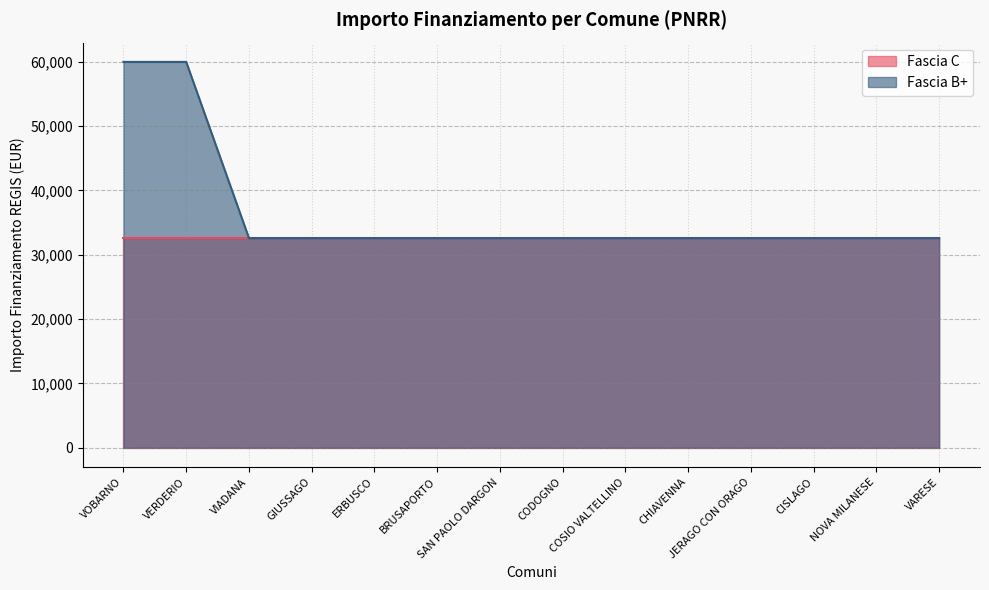

At which category does the chart reach its minimum across all series?

VIADANA